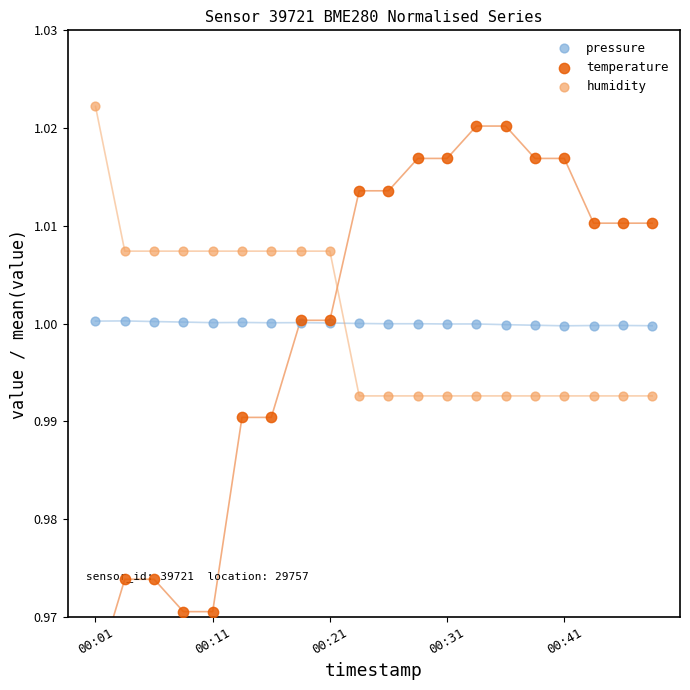

What are all the series names shown in the legend?

pressure, temperature, humidity